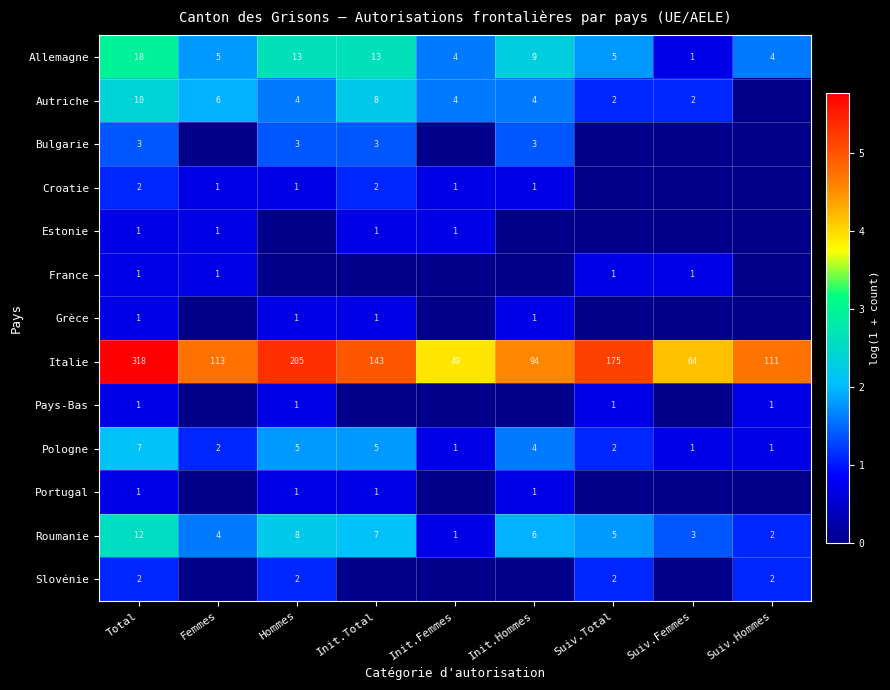

The value of Estonie at Total is 1. True or false?

True